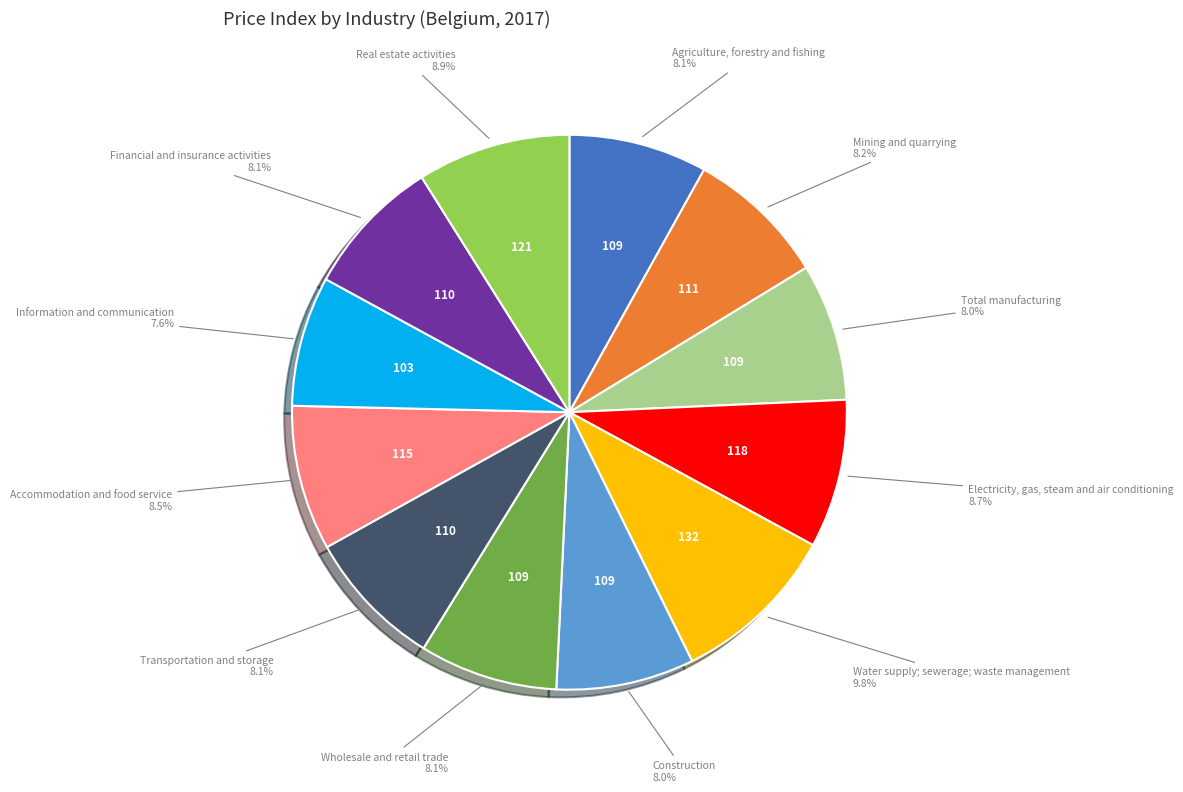

Does any single category account for the majority?

No